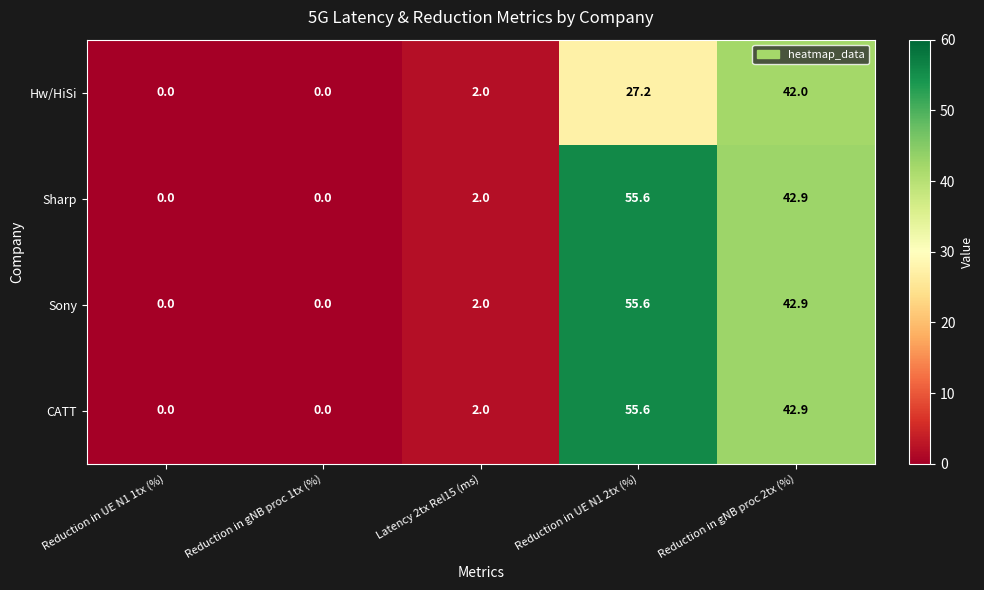

Is the value of CATT at Reduction in UE N1 1tx (%) greater than the value of Sony at Reduction in UE N1 2tx (%)?

No